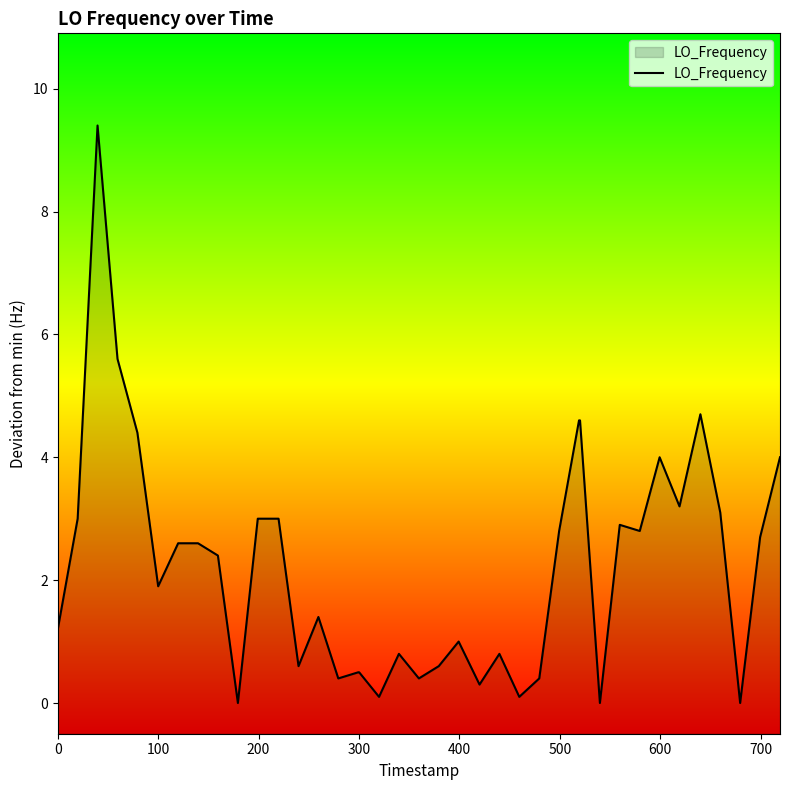

What is the difference between the maximum and minimum values?

9.4